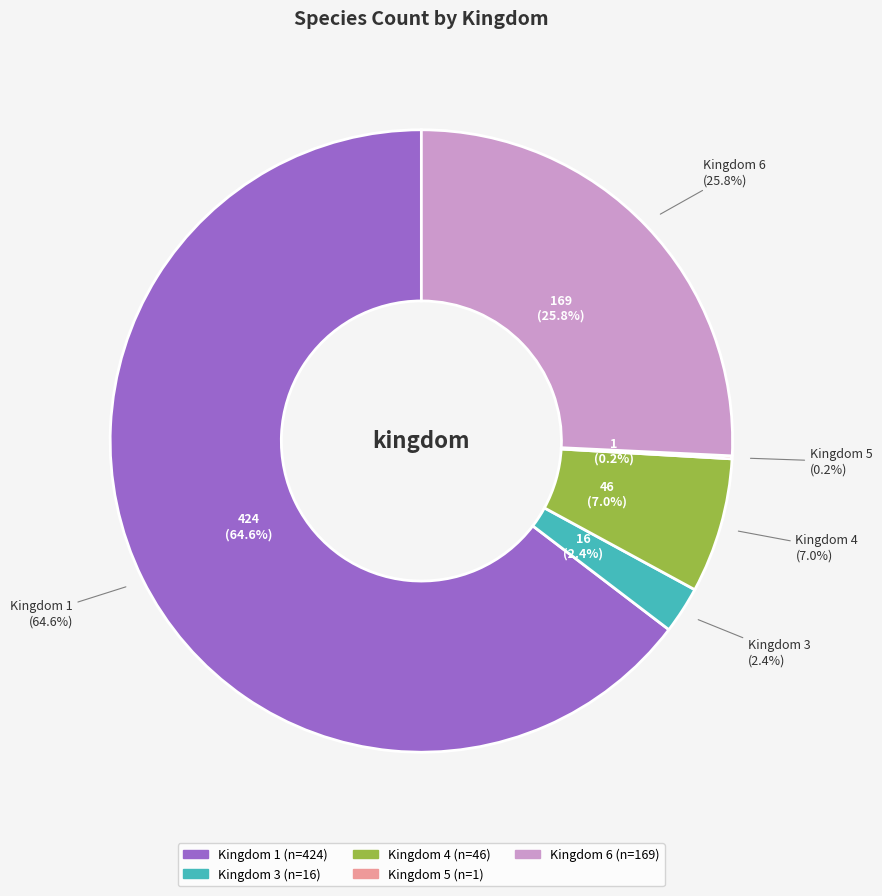

Which slice is the smallest?

5